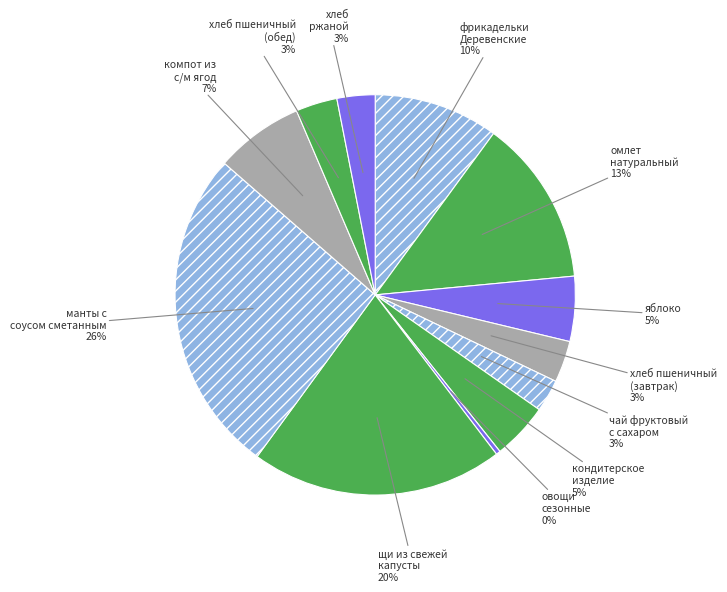

Which slice is the largest?

манты с соусом сметанным